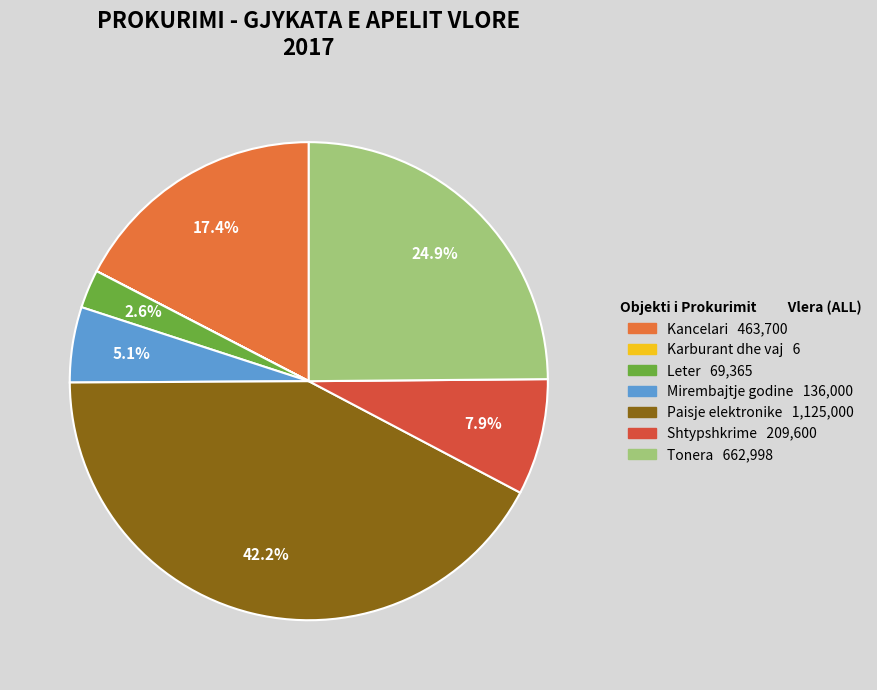

Between Paisje elektronike and Leter, which is larger?

Paisje elektronike